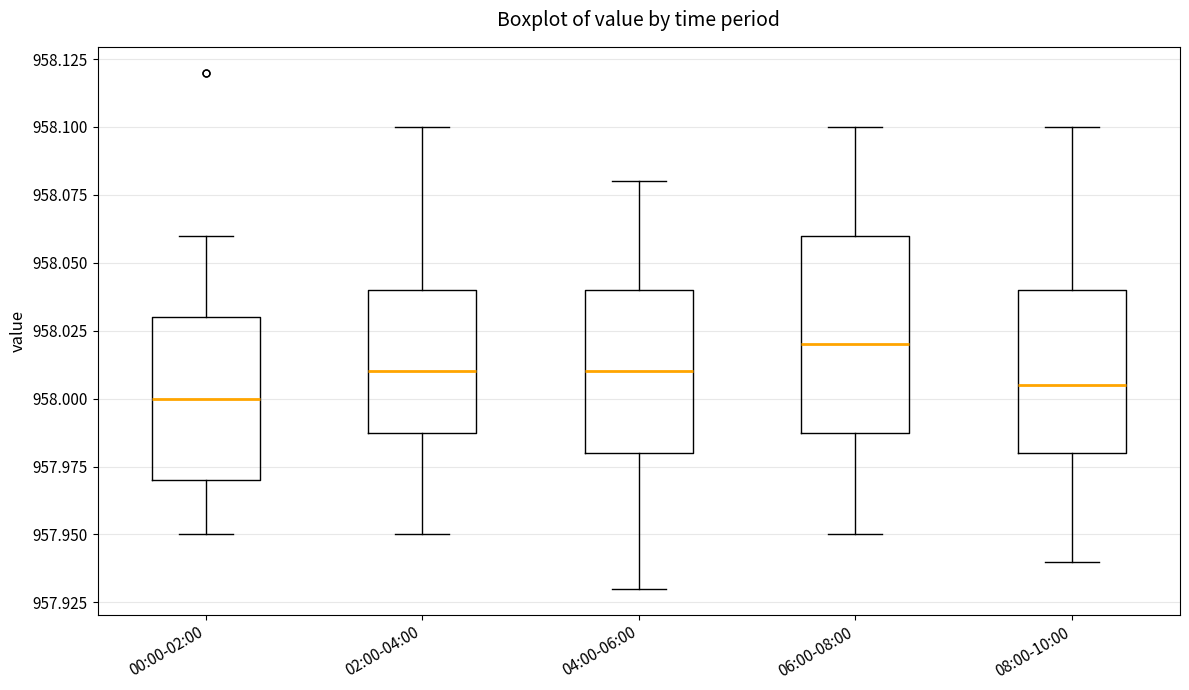

Which box is the tallest, from its lower edge to its upper edge?

06:00-08:00